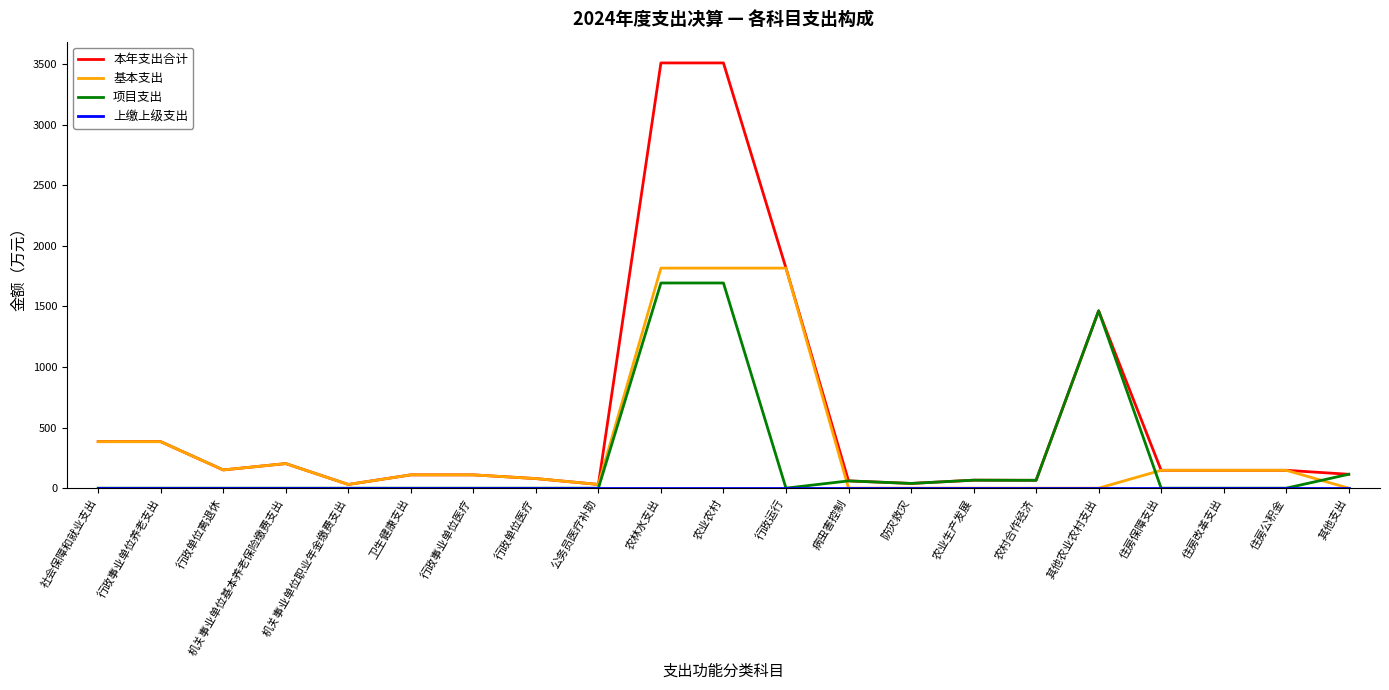

What is the highest value of the 基本支出 series?

1815.7